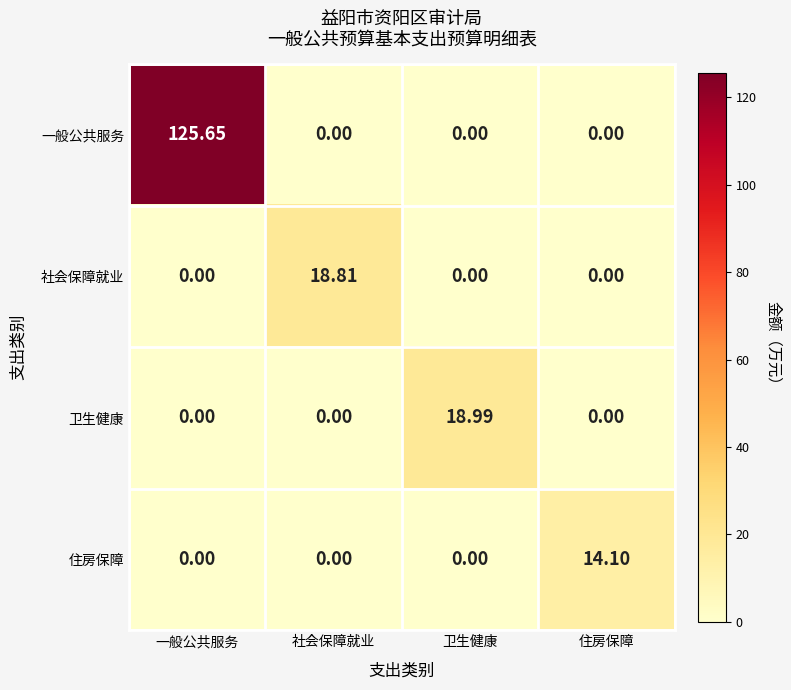

List the series in order of their peak value, highest first.

一般公共服务, 卫生健康, 社会保障就业, 住房保障